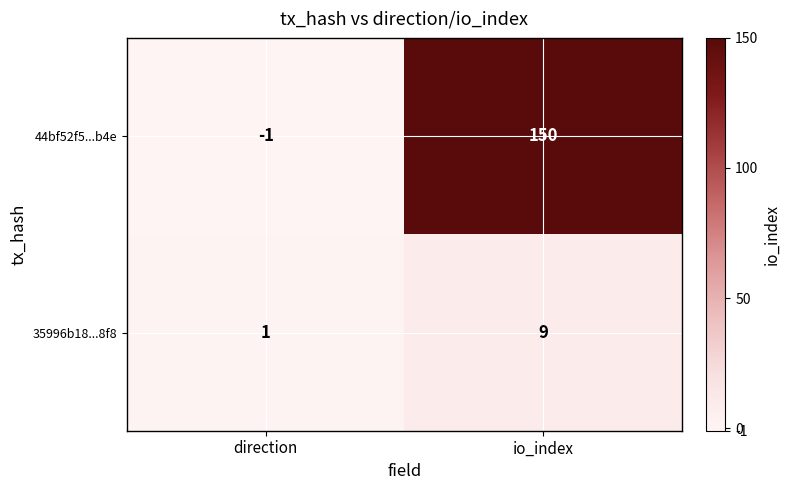

True or false: 44bf52f5...b4e has a value of 52 at io_index.

False